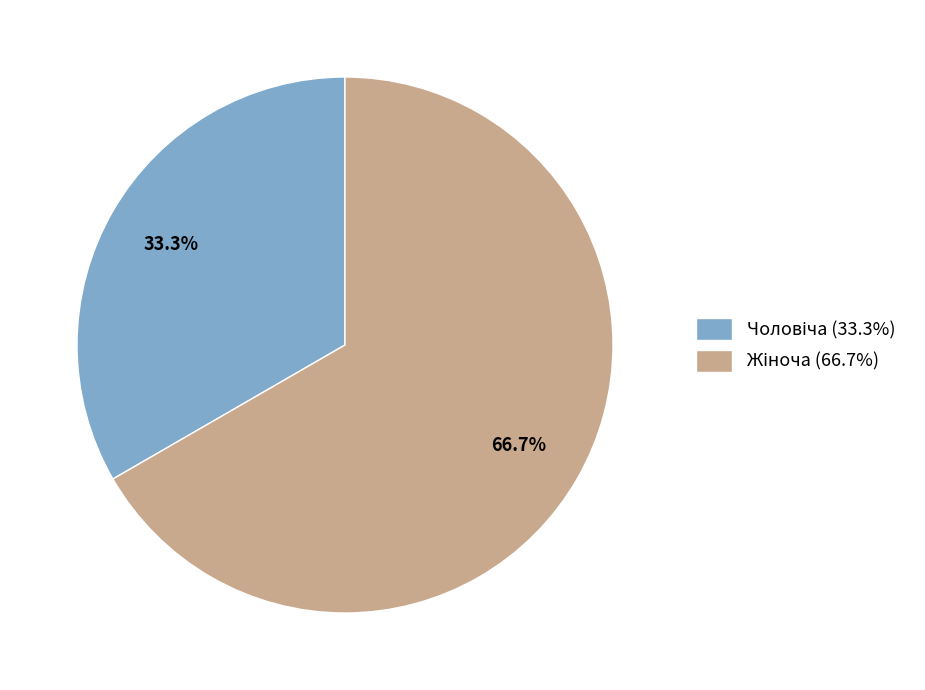

Is there any slice that represents more than half of the pie?

Yes